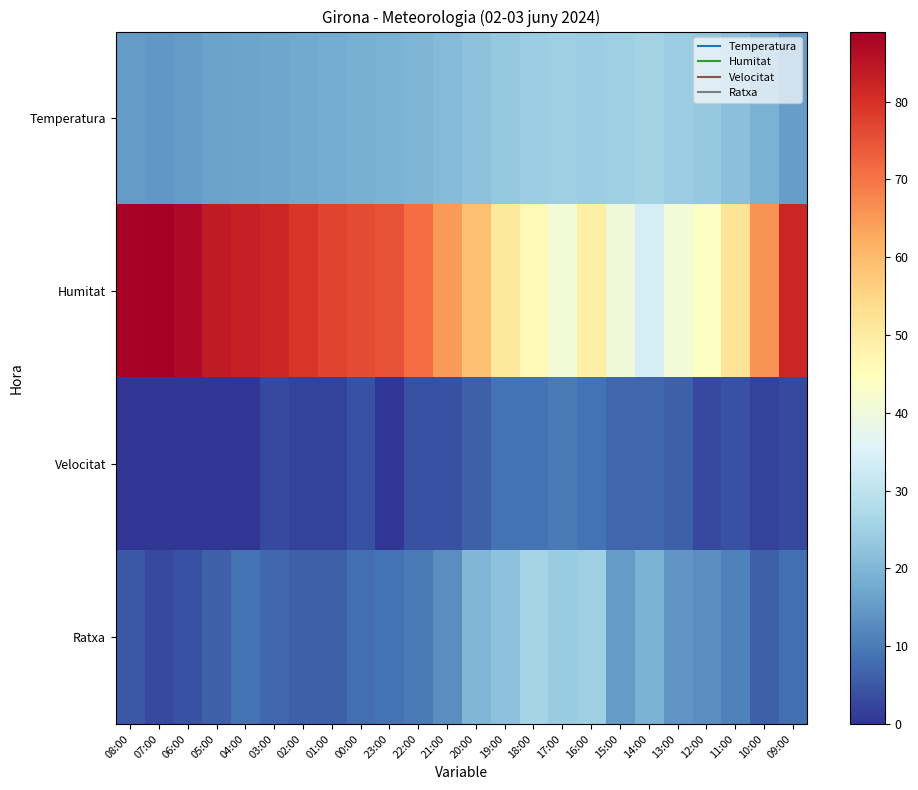

Between 04:00 and 12:00, which series saw the biggest shift?

Humitat